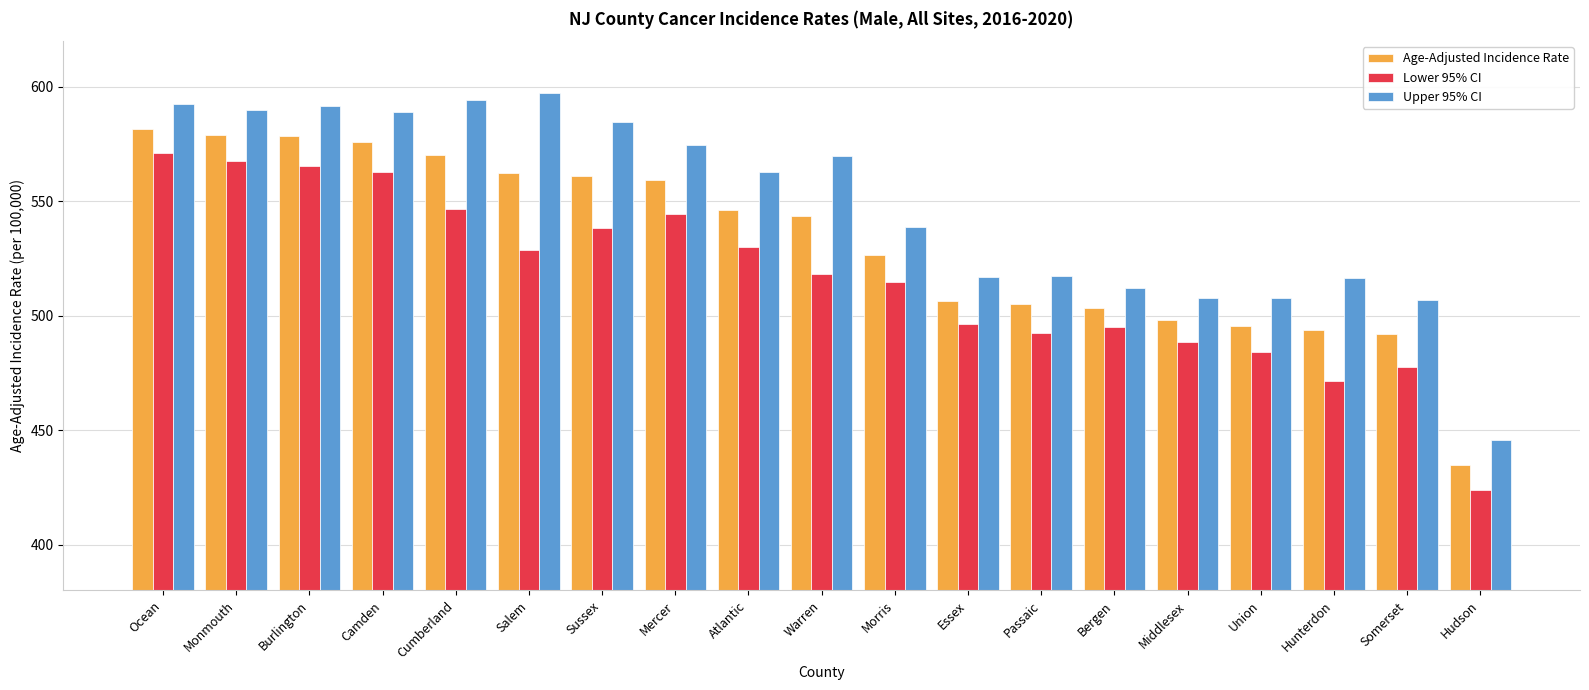

What is the maximum value for Upper 95% CI?

597.3